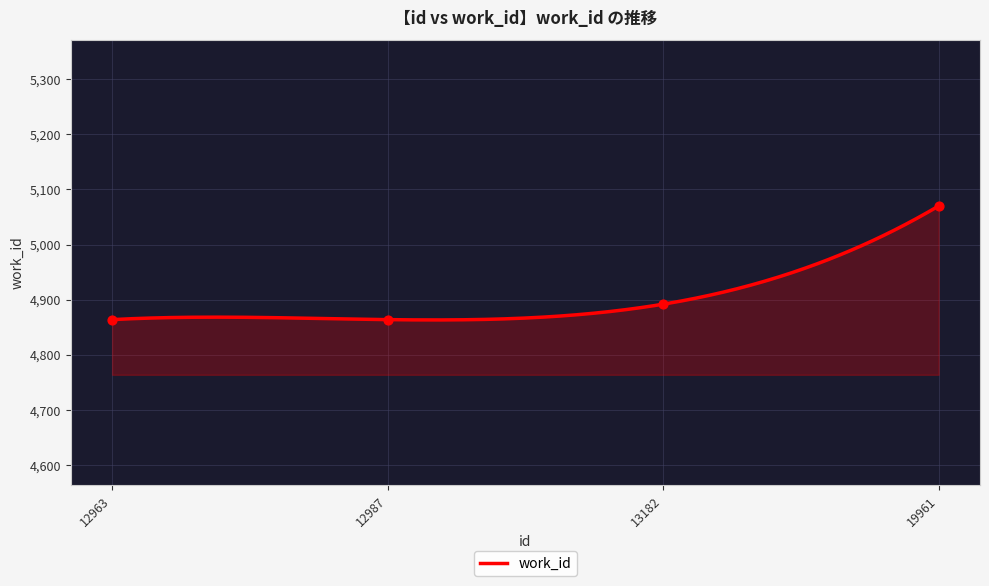

What is the change in value from 12963 to 19961?

+206